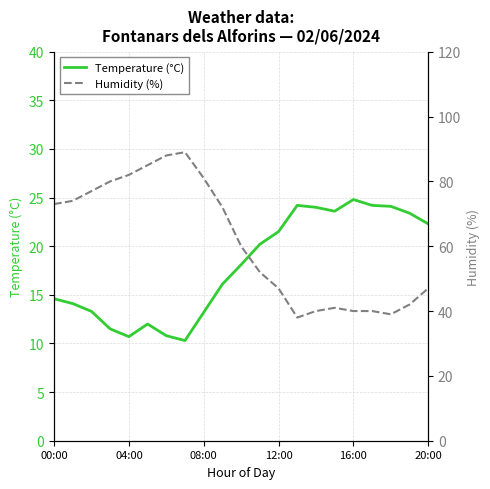

True or false: Humidity (%) and Temperature (°C) cross at least once.

False